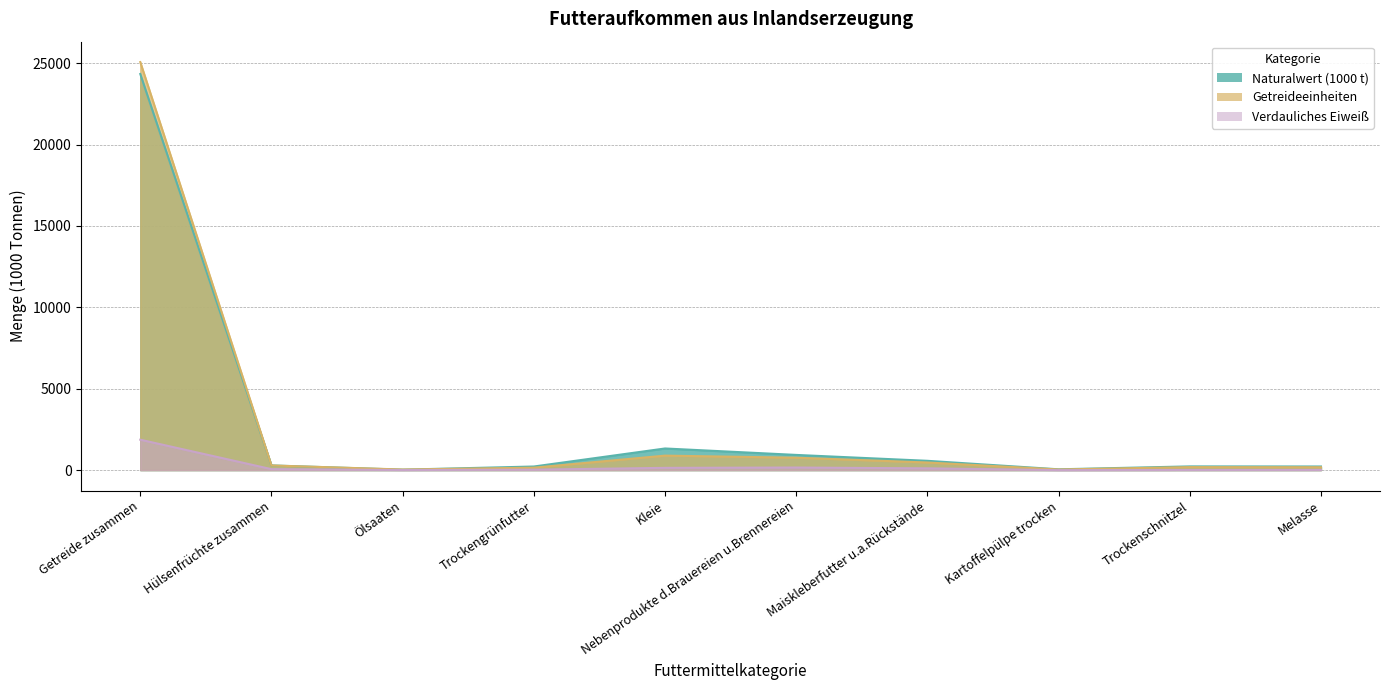

Where is the first local minimum for Naturalwert (1000 t)?

Ölsaaten